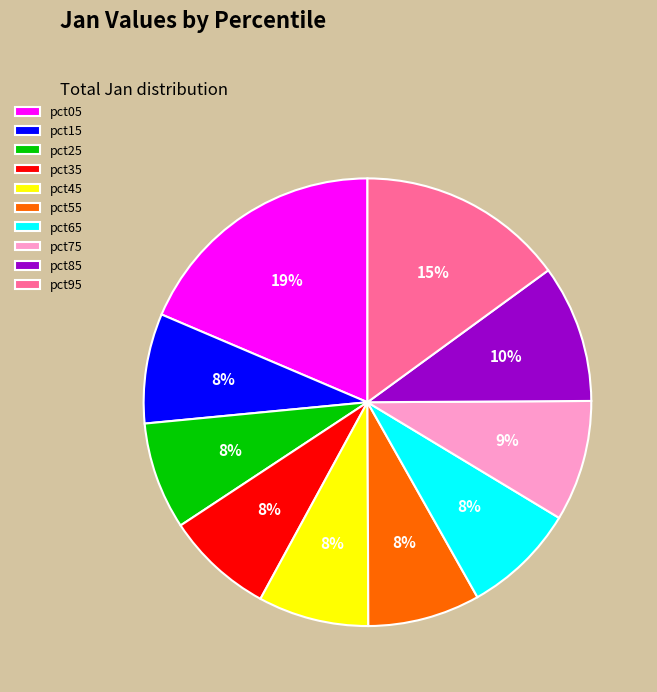

Which slice is the largest?

pct05